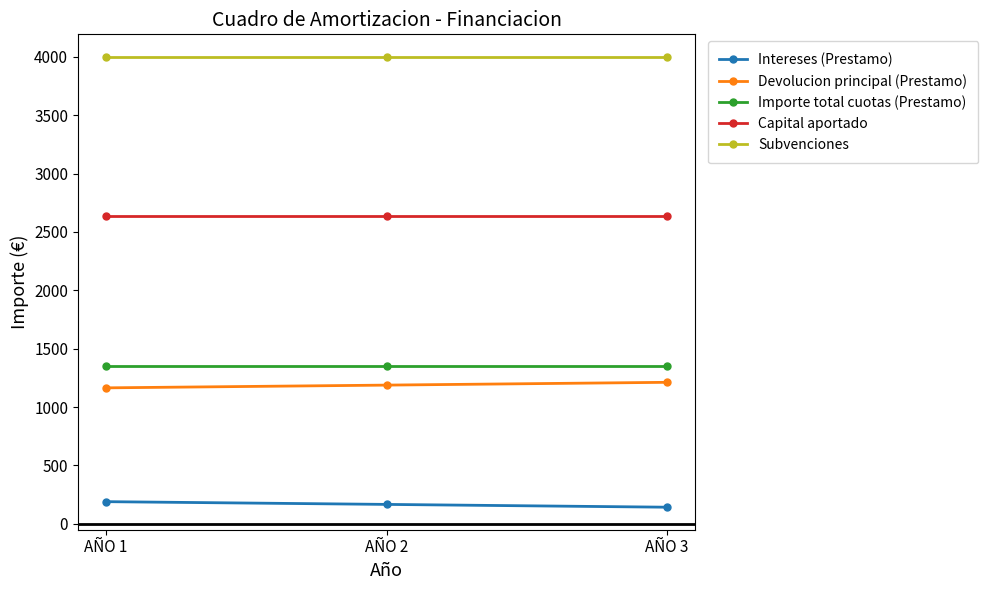

What is the total value across all series at AÑO 2?

9345.4